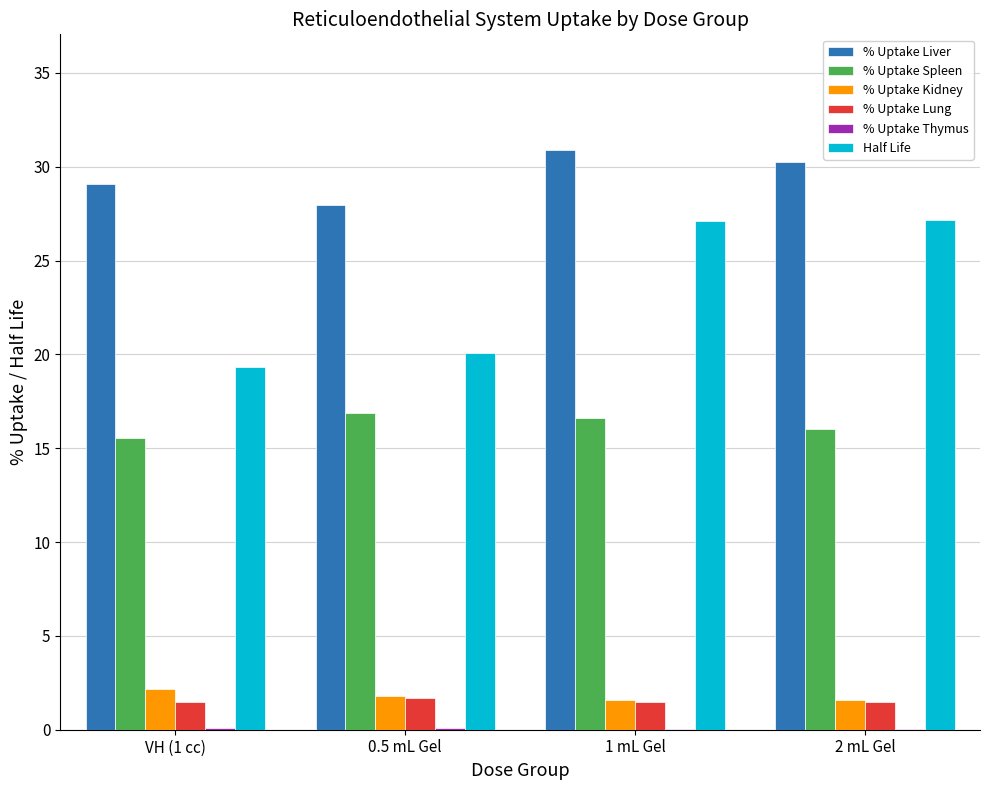

What is the total value across all series at 2 mL Gel?

76.5